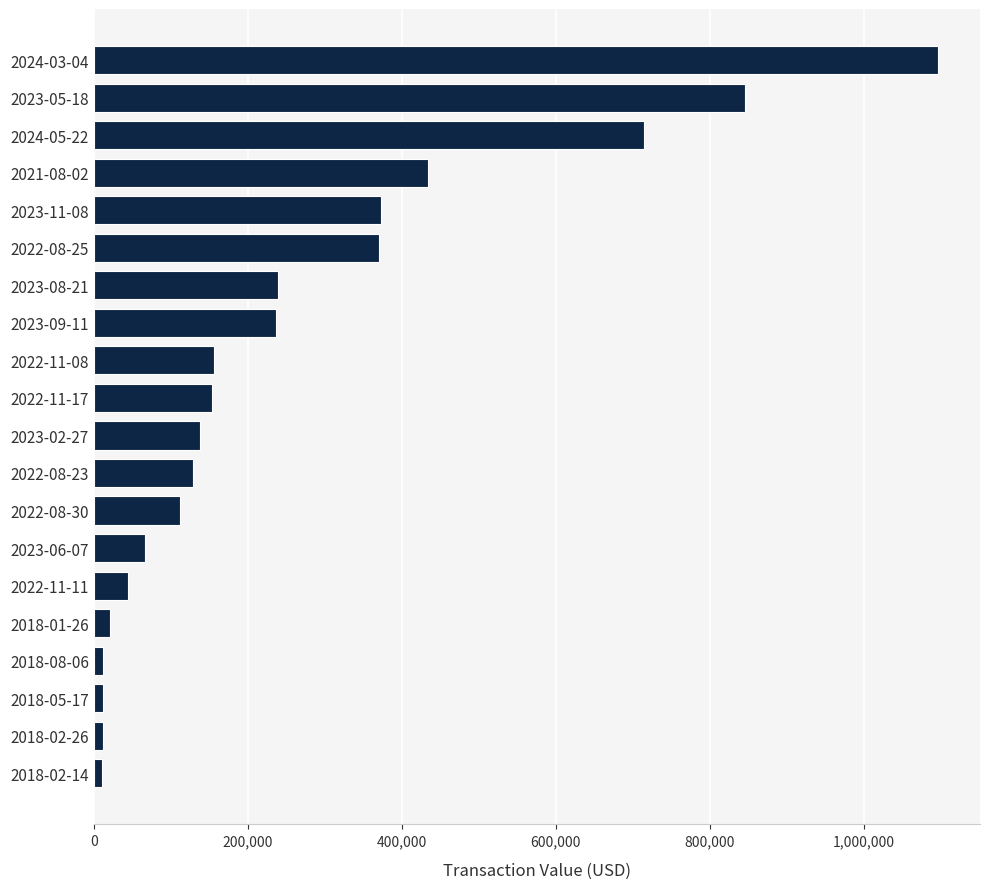

What is the greatest value displayed?

1096301